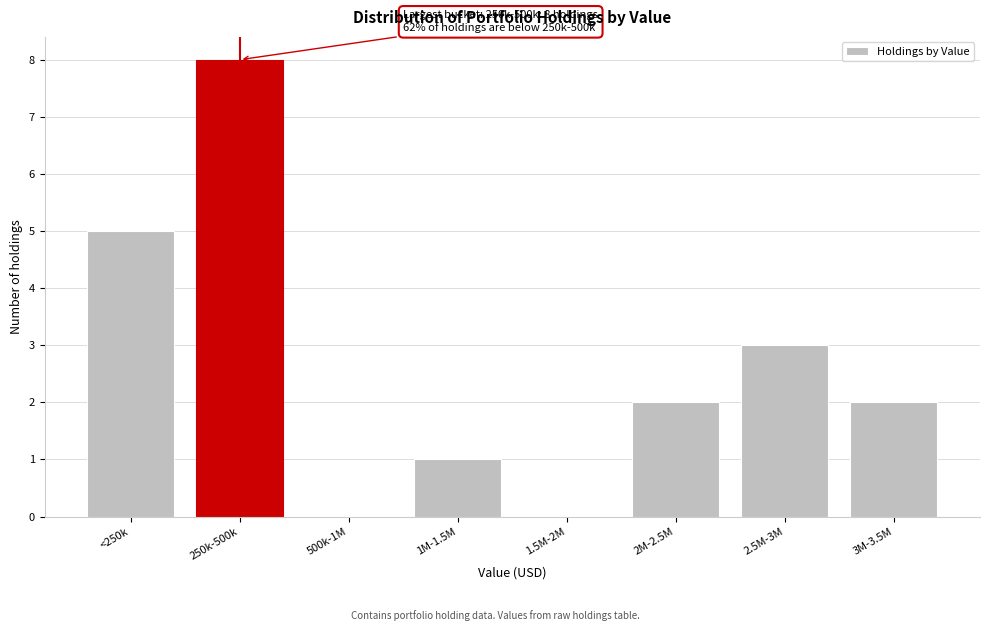

Reading left to right, what are all the values shown in this chart?

<250k=5	250k-500k=8	500k-1M=0	1M-1.5M=1	1.5M-2M=0	2M-2.5M=2	2.5M-3M=3	3M-3.5M=2